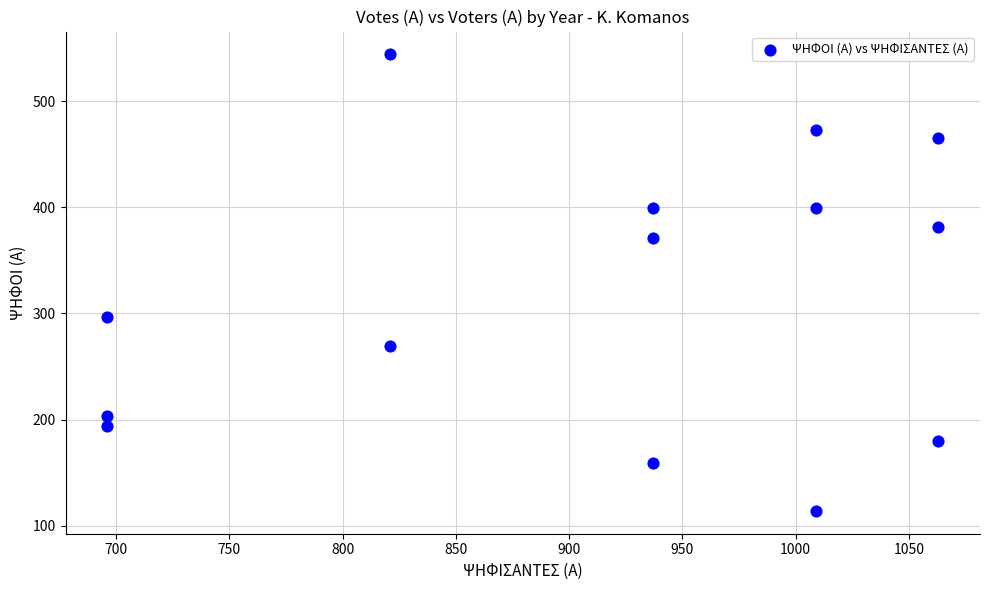

What is the range of X values (max minus min)?

367